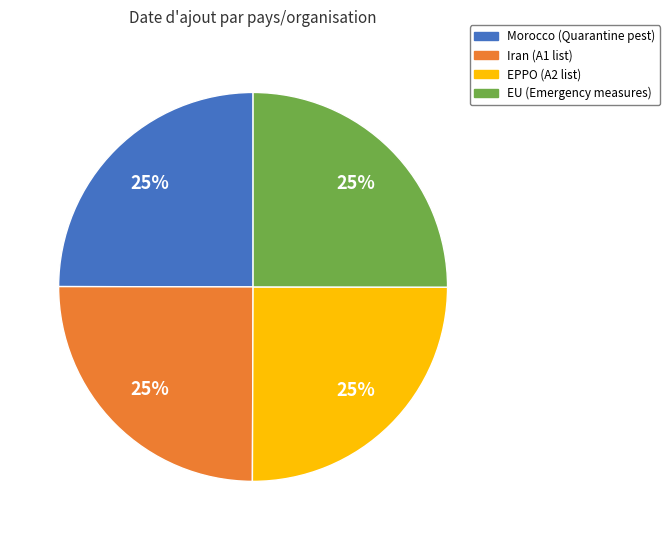

To the nearest percent, what is the average slice percentage?

25%